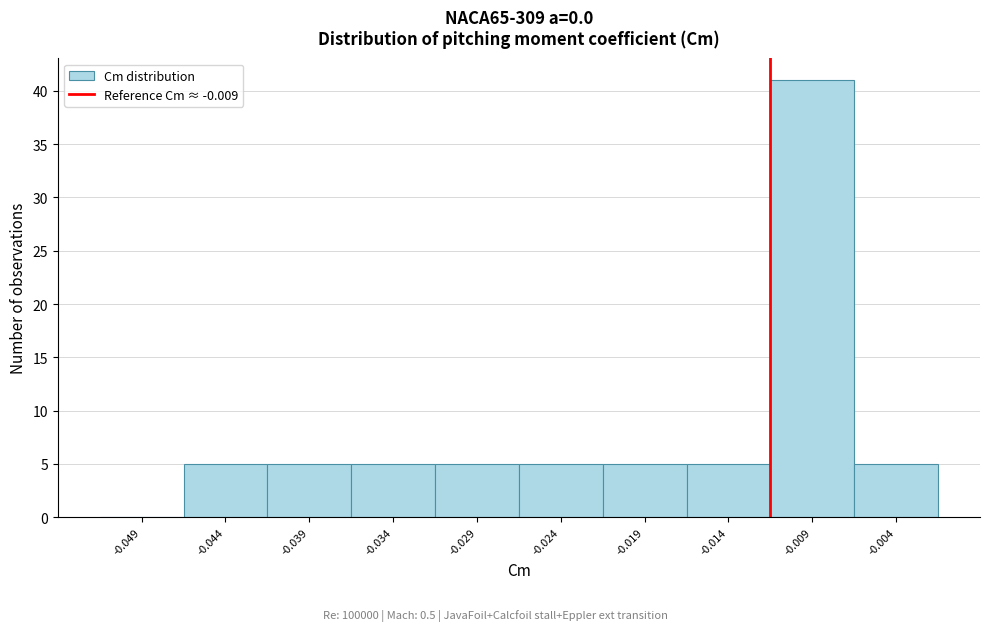

Reading left to right, what are all the values shown in this chart?

-0.049=0	-0.044=5	-0.039=5	-0.034=5	-0.029=5	-0.024=5	-0.019=5	-0.014=5	-0.009=41	-0.004=5